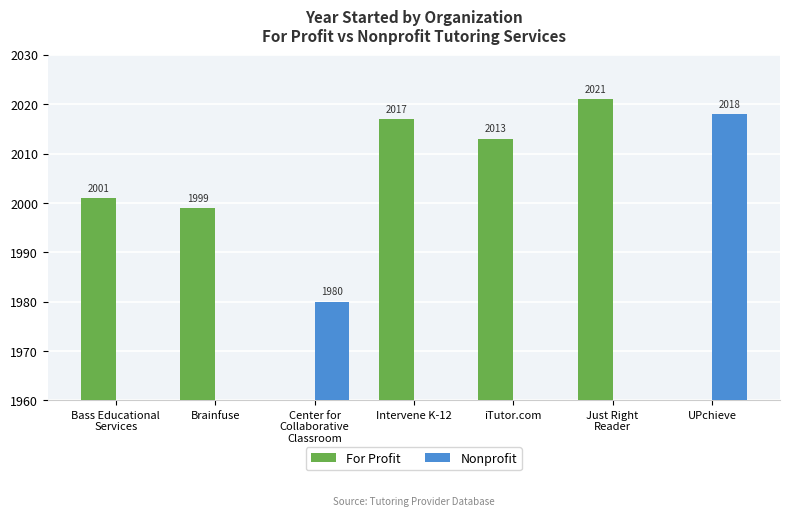

Which series has the widest spread of values?

For Profit